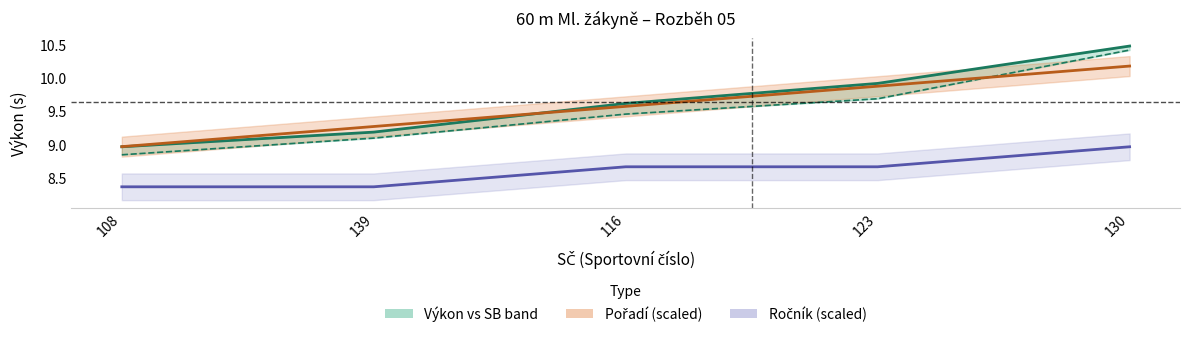

True or false: Výkon has more than 2 interior local peaks.

False